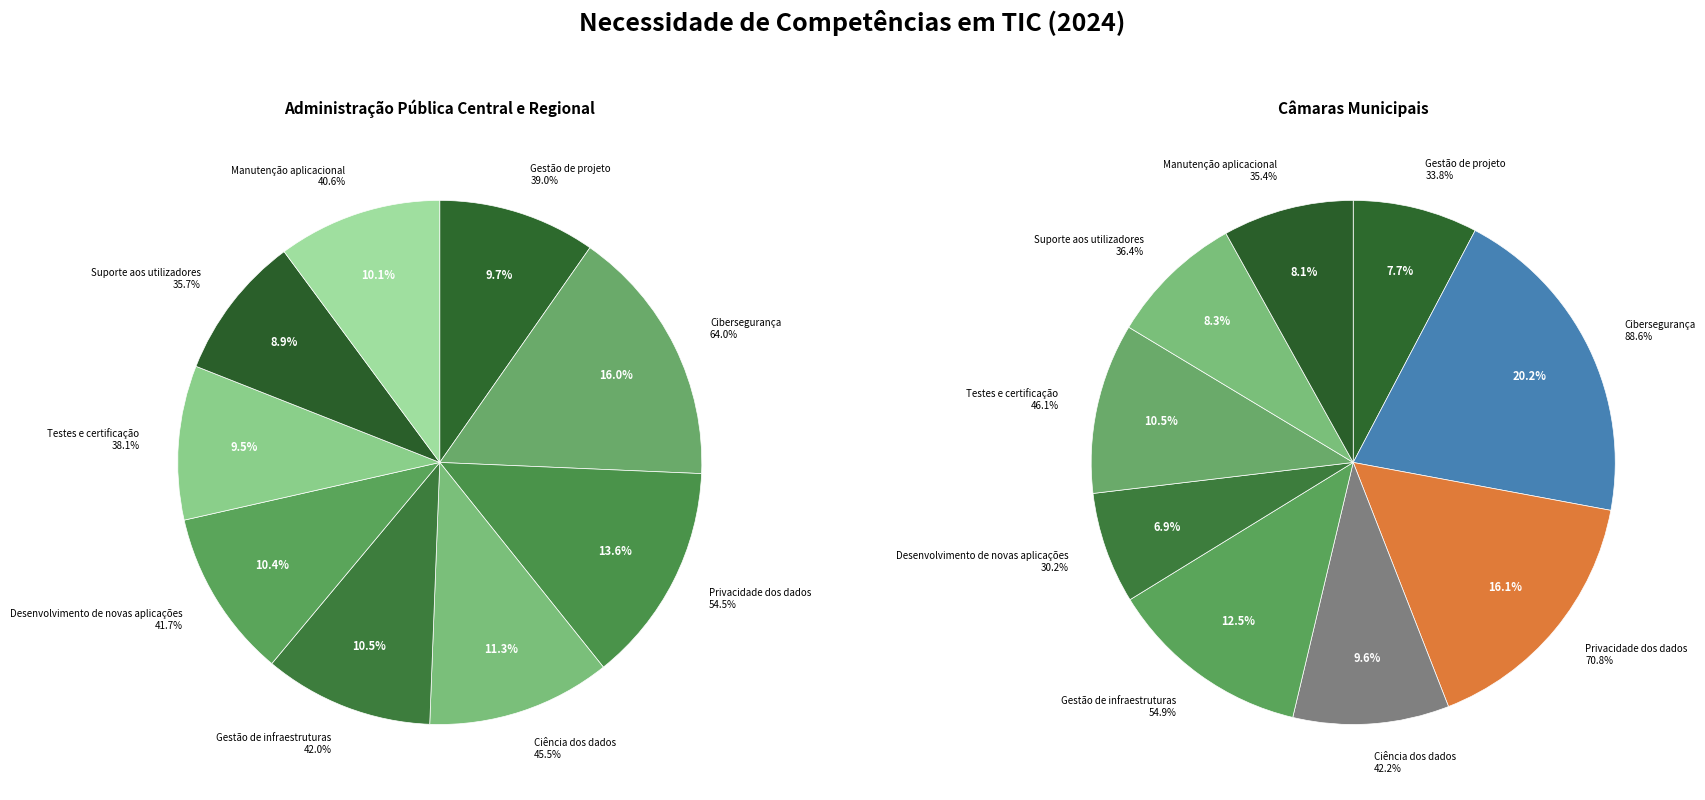

Rank the categories by value from lowest to highest.

Desenvolvimento de novas aplicações, Gestão de projeto, Manutenção aplicacional, Suporte aos utilizadores, Ciência dos dados, Testes e certificação, Gestão de infraestruturas, Privacidade dos dados, Cibersegurança